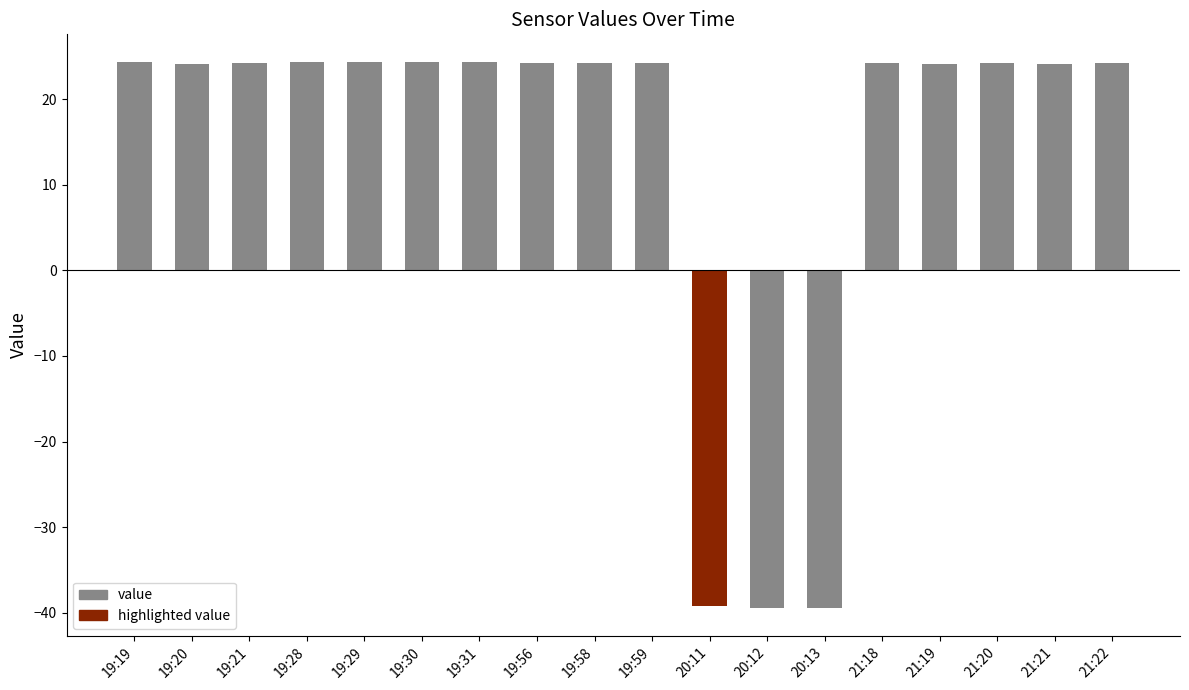

Are the bars horizontal?

No